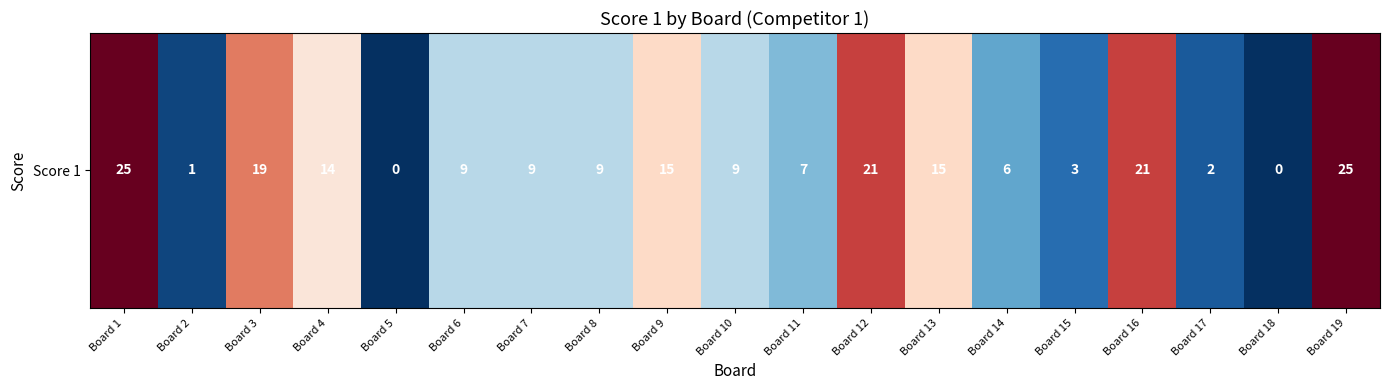

At which label is the value closest to 12?

Board 4